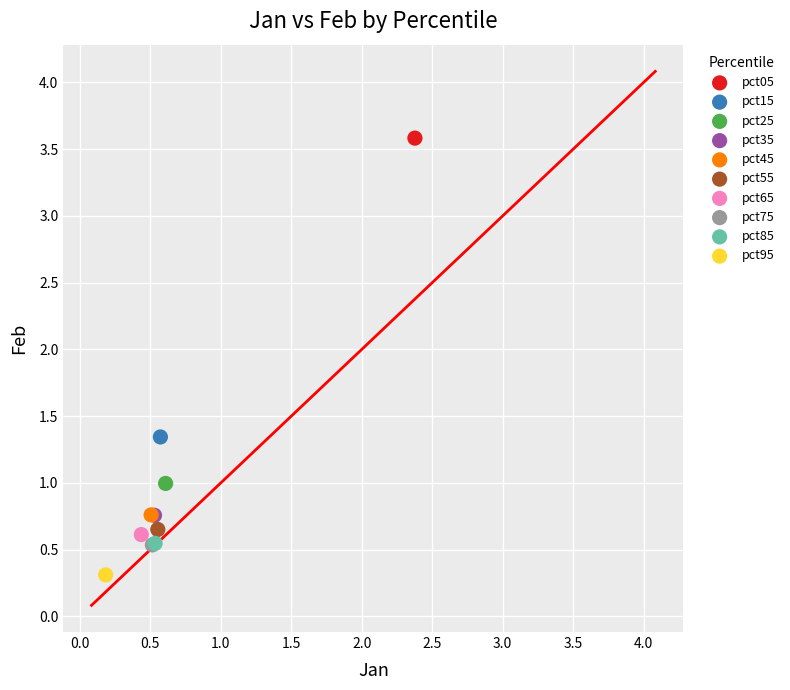

What are all the series names shown in the legend?

pct05, pct15, pct25, pct35, pct45, pct55, pct65, pct75, pct85, pct95